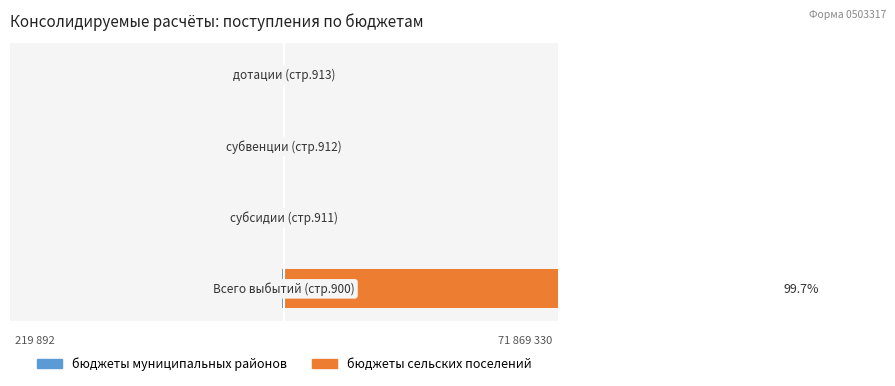

The бюджеты муниципальных районов series shows 0.1 at 1. True or false?

False